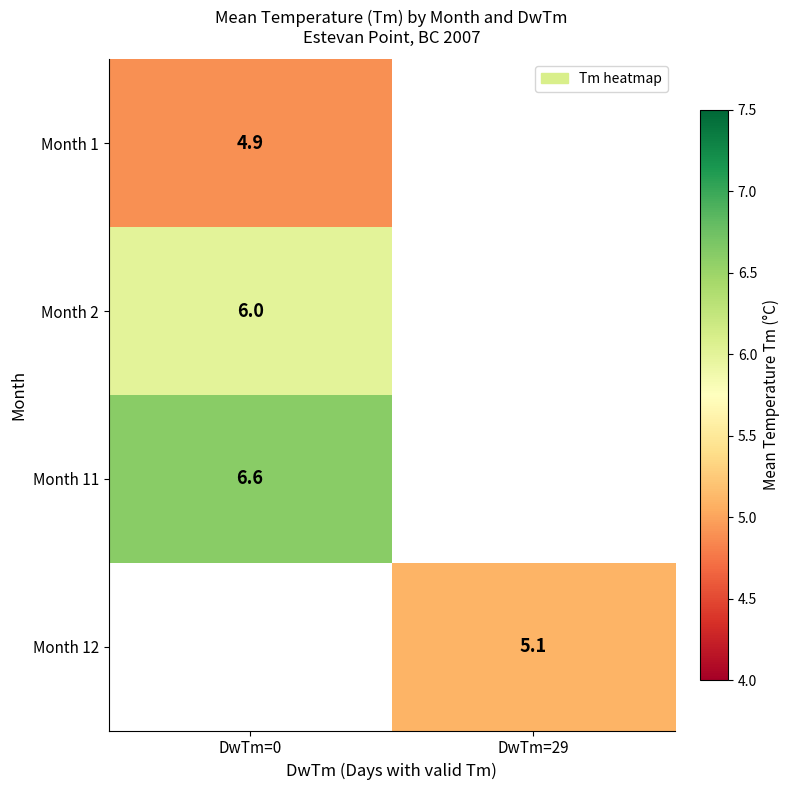

What is the greatest value displayed?

6.6